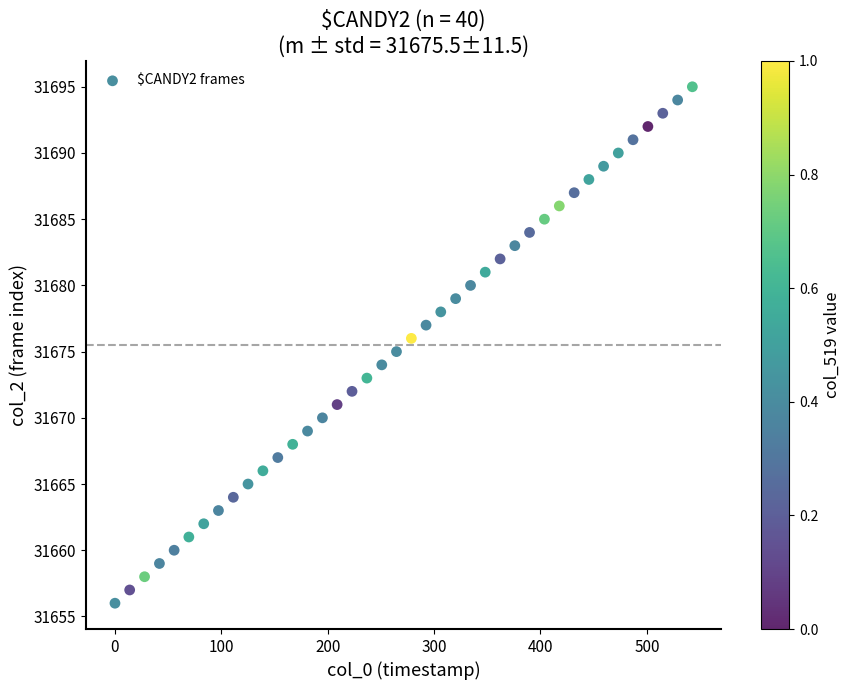

What is the range of Y values (max minus min)?

39